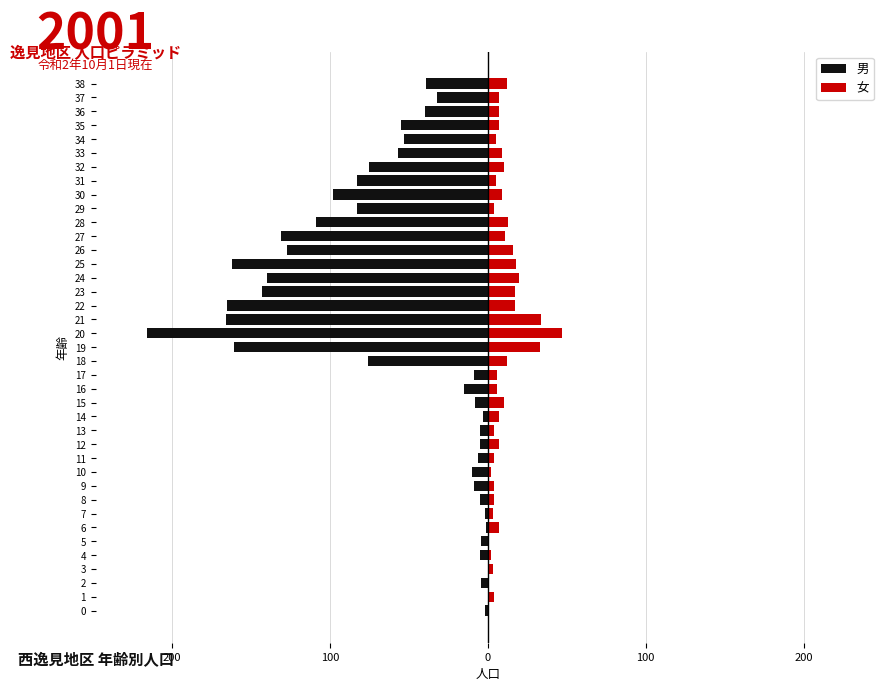

Reading left to right, list all the values displayed in this chart.

男: -2	0	-4	0	-5	-4	-1	-2	-5	-9	-10	-6	-5	-5	-3	-8	-15	-9	-76	-161	-216	-166	-165	-143	-140	-162	-127	-131	-109	-83	-98	-83	-75	-57	-53	-55	-40	-32	-39
女: 1	4	1	3	2	1	7	3	4	4	2	4	7	4	7	10	6	6	12	33	47	34	17	17	20	18	16	11	13	4	9	5	10	9	5	7	7	7	12